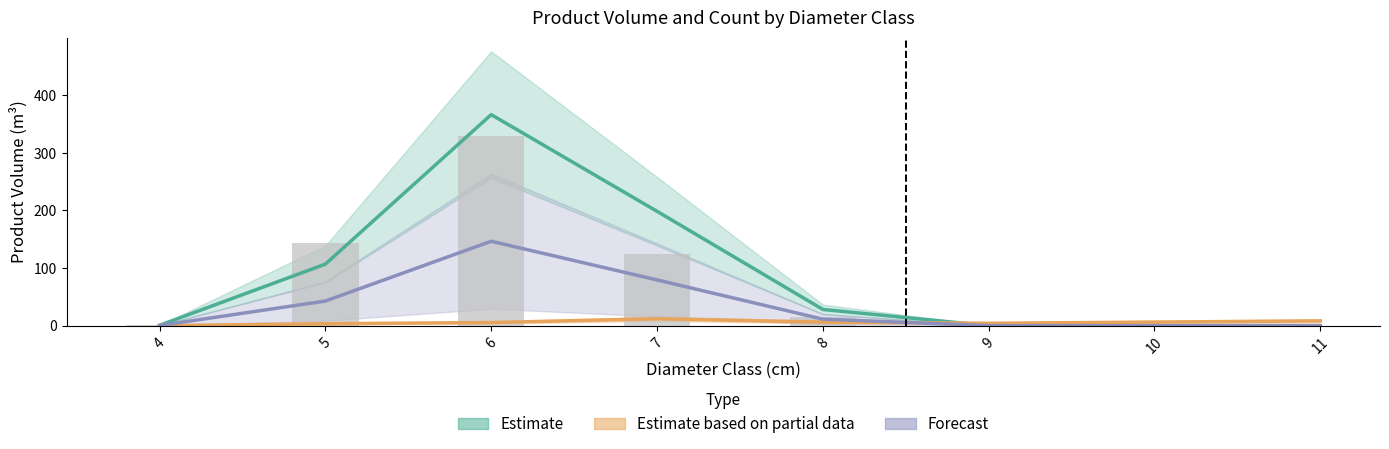

Reading left to right, extract all data points from this chart.

Estimate: 0.6	106.8	366.3	198.5	28.1	0.0	0.0	0.0
Estimate based on partial data: 0.0	3.4	5.4	11.9	6.1	4.1	6.2	8.3
Forecast: 0.2	42.7	146.5	79.4	11.3	0.0	0.0	0.0